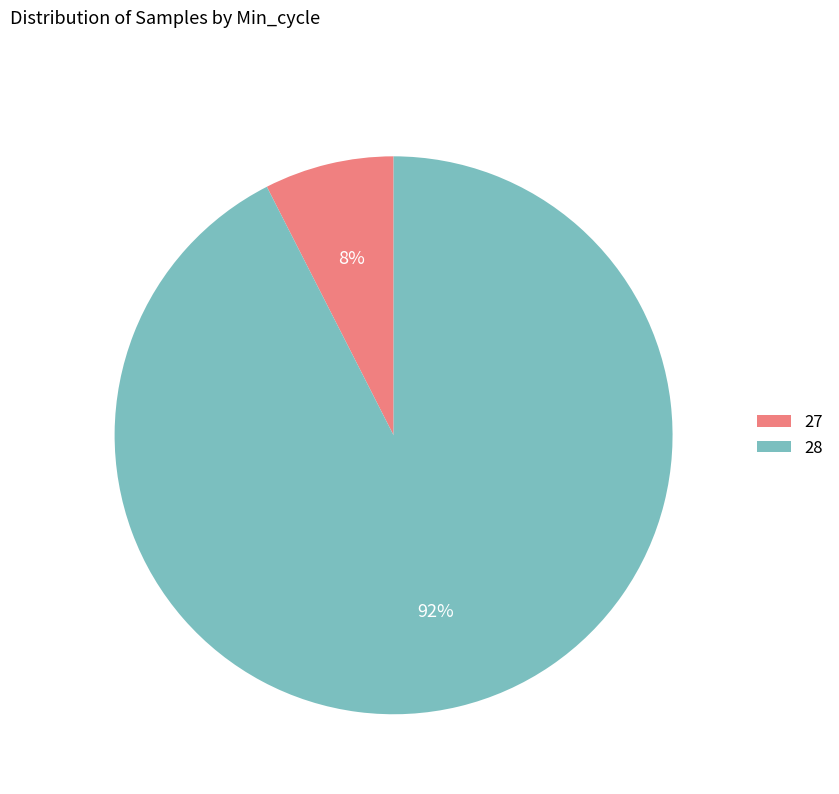

Is there a majority slice in this chart?

Yes